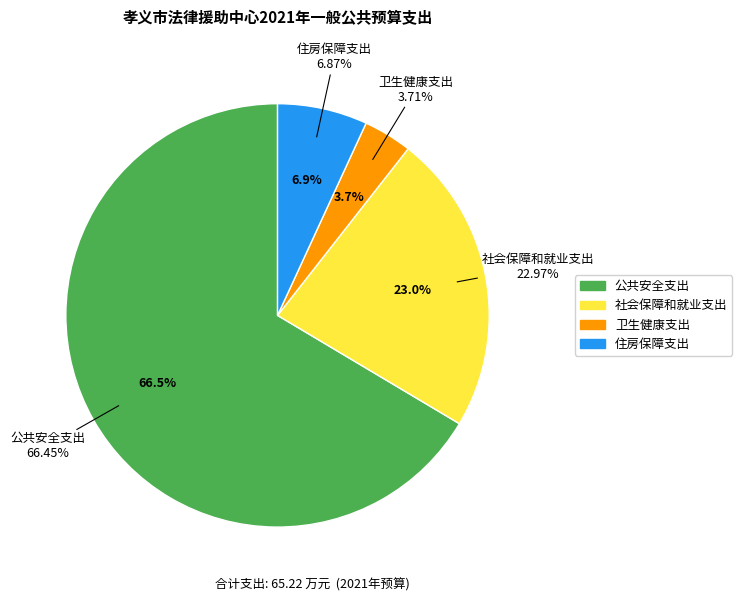

How many slices are in this pie chart?

4